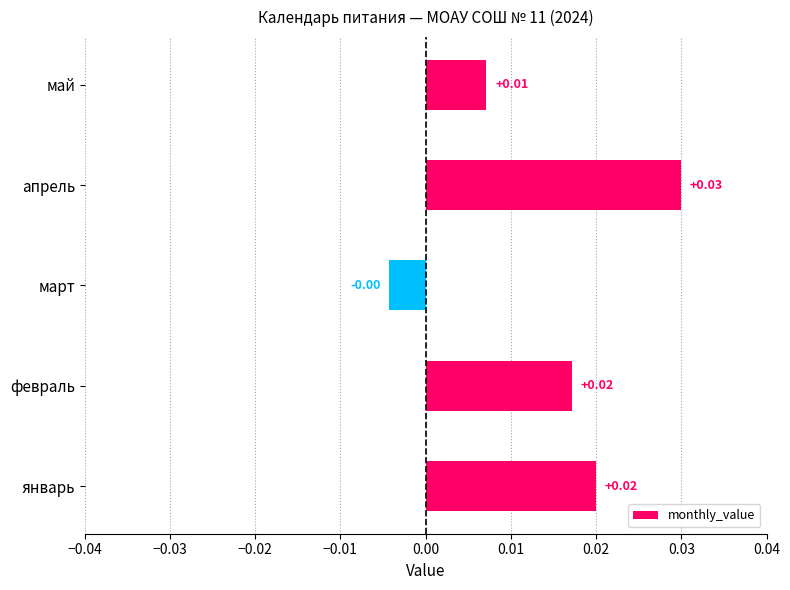

How many bars are there in total?

5